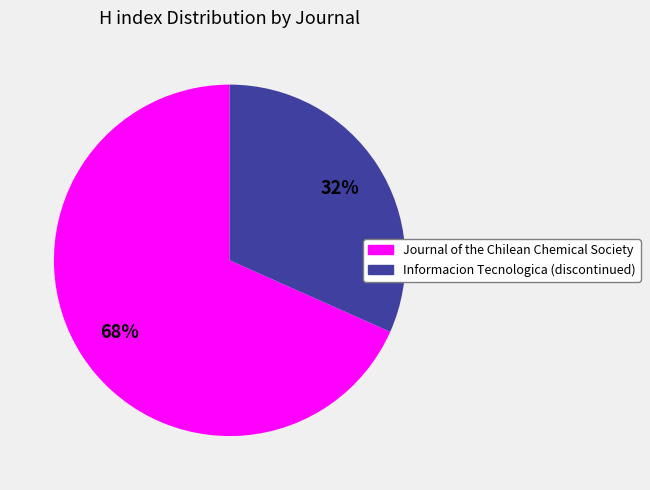

True or false: Journal of the Chilean Chemical Society accounts for 59% of the total.

False